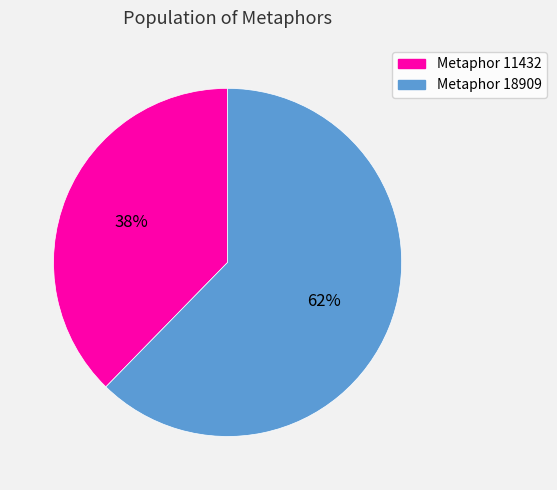

Which slice is the largest?

Metaphor 18909